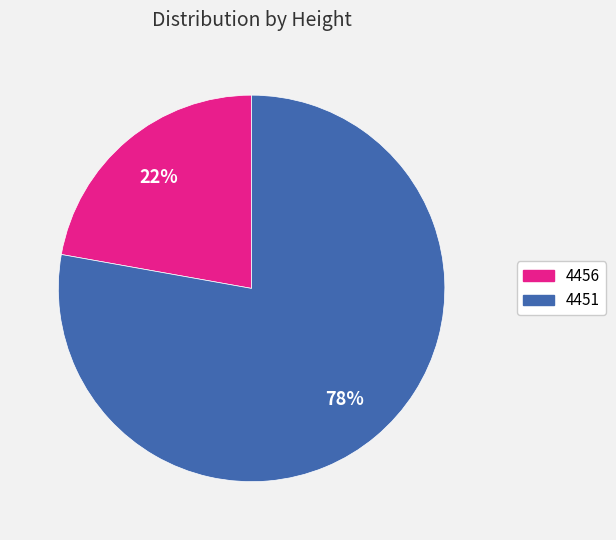

How many segments does this pie chart have?

2